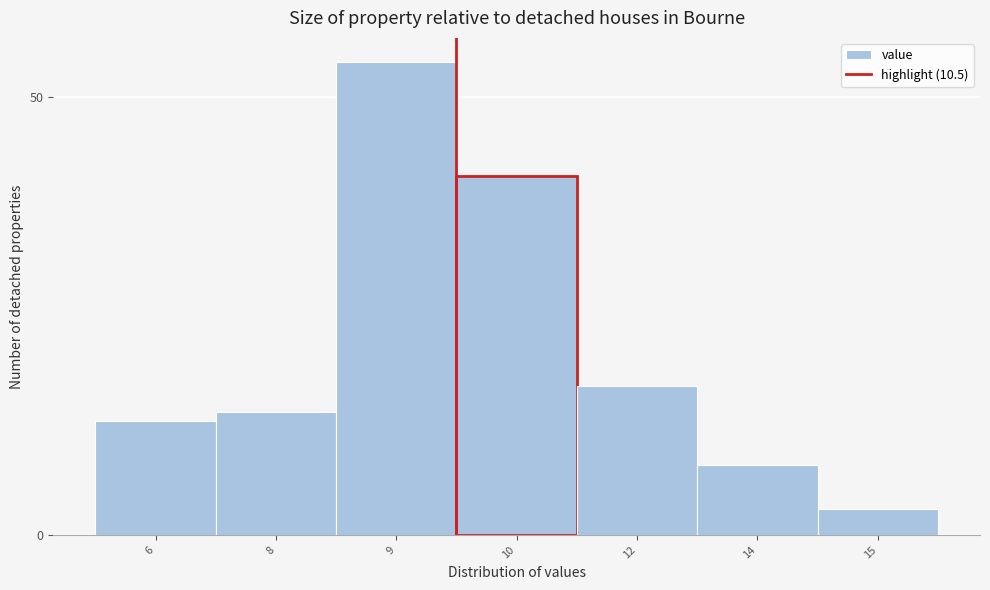

Reading left to right, transcribe all the data shown in this chart.

6=13	8=14	9=54	10=41	12=17	14=8	15=3